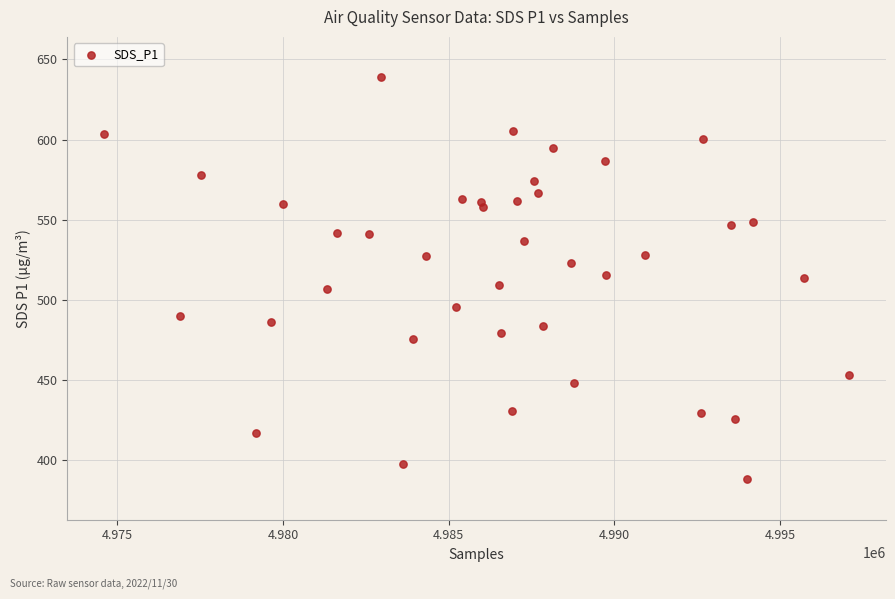

What is the range of X values (max minus min)?

22458.0